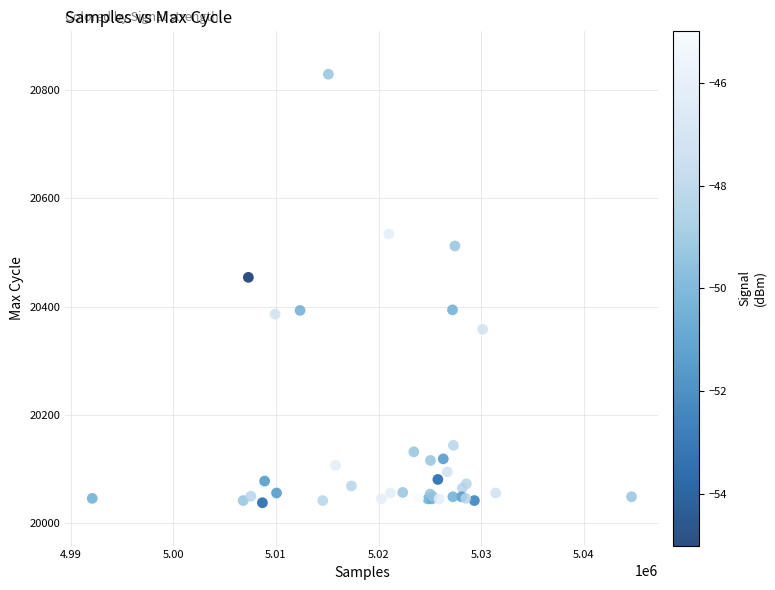

What Y value in the scatter plot is closest to 20433?

20454